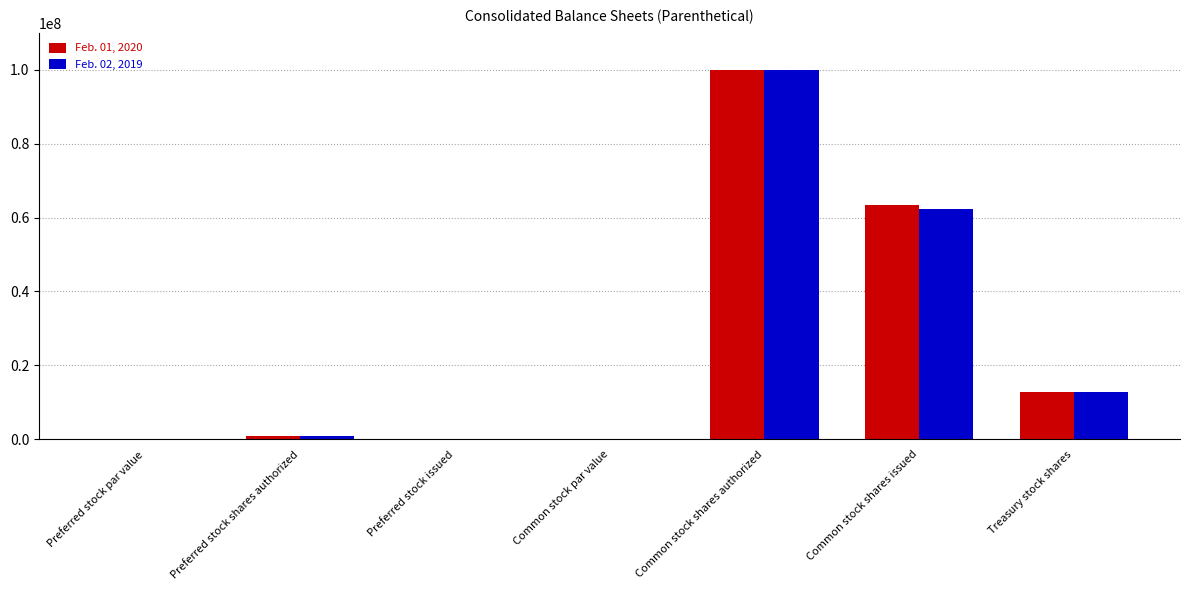

The Feb. 02, 2019 series shows 150652262.6 at Common stock shares authorized. True or false?

False